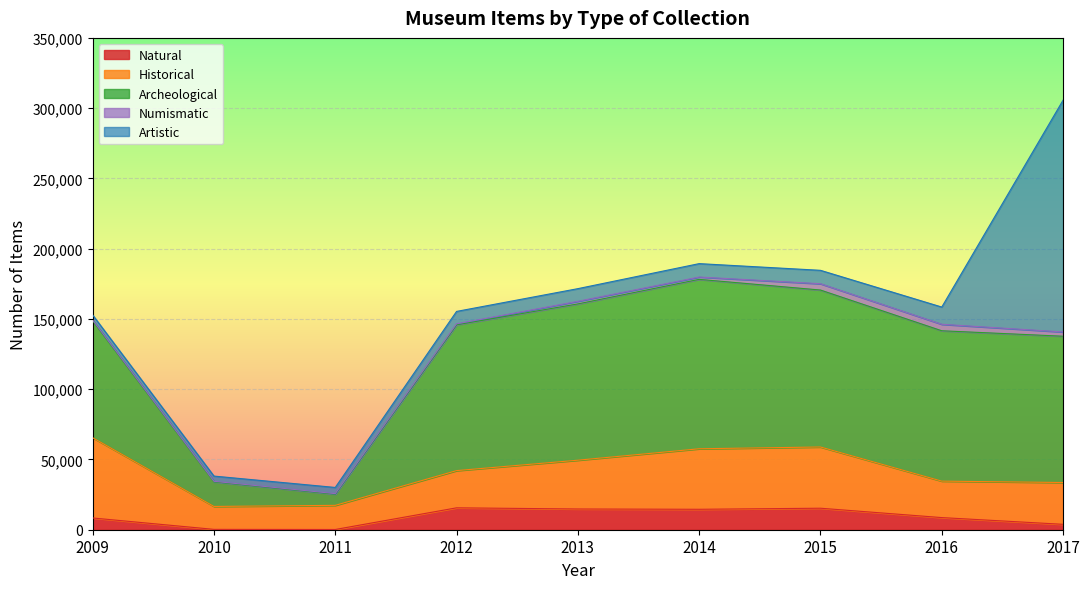

What is the total value across all series at 2012?

155354